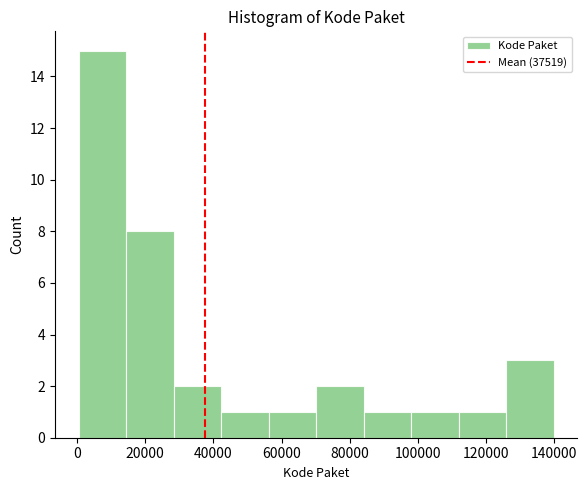

Reading left to right, list every bar in this chart as the range it spans on the x-axis followed by its height. Neither the bar edges nor the heights are printed on the chart, so give them approximately, as read against the axes.

0 to 14000: 15
14000 to 28000: 8
28000 to 42000: 2
42000 to 56000: 1
56000 to 70000: 1
70000 to 84000: 2
84000 to 98000: 1
98000 to 112000: 1
112000 to 126000: 1
126000 to 140000: 3